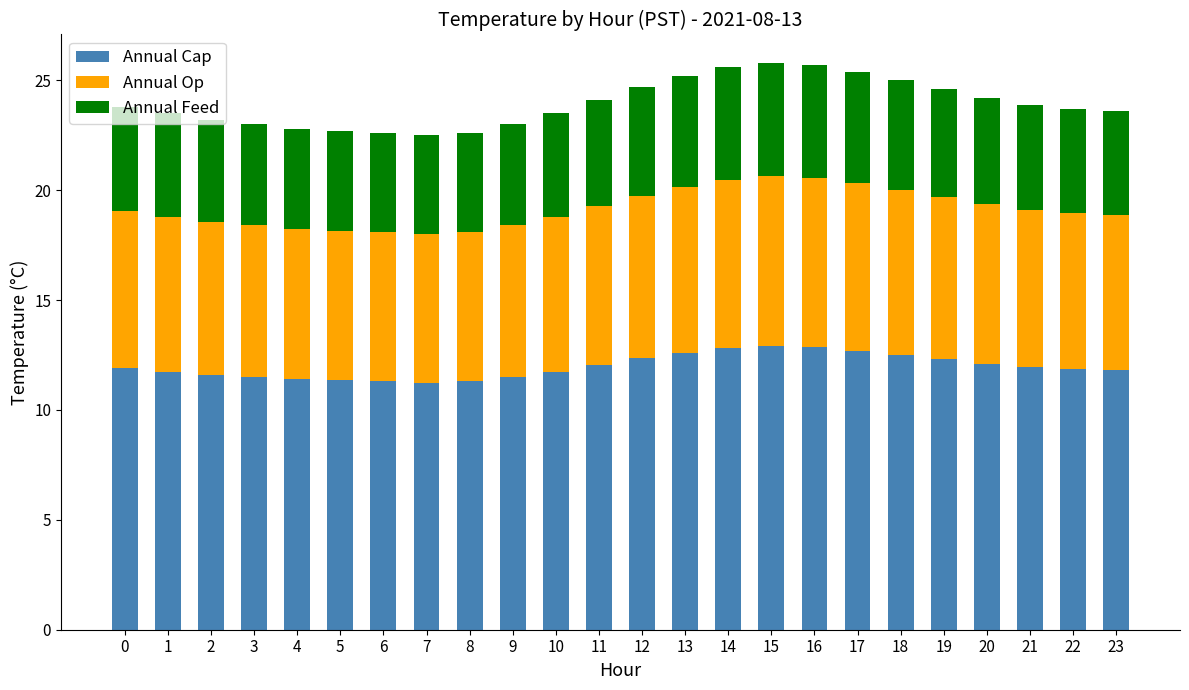

What is the sum of all Annual Cap values?

287.4